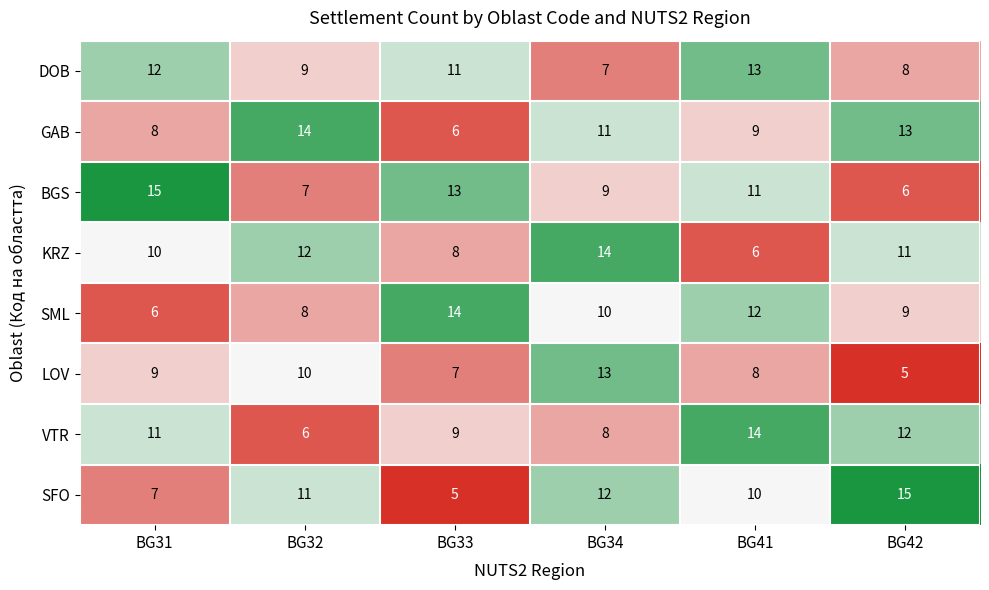

Count the number of categories in the chart.

6